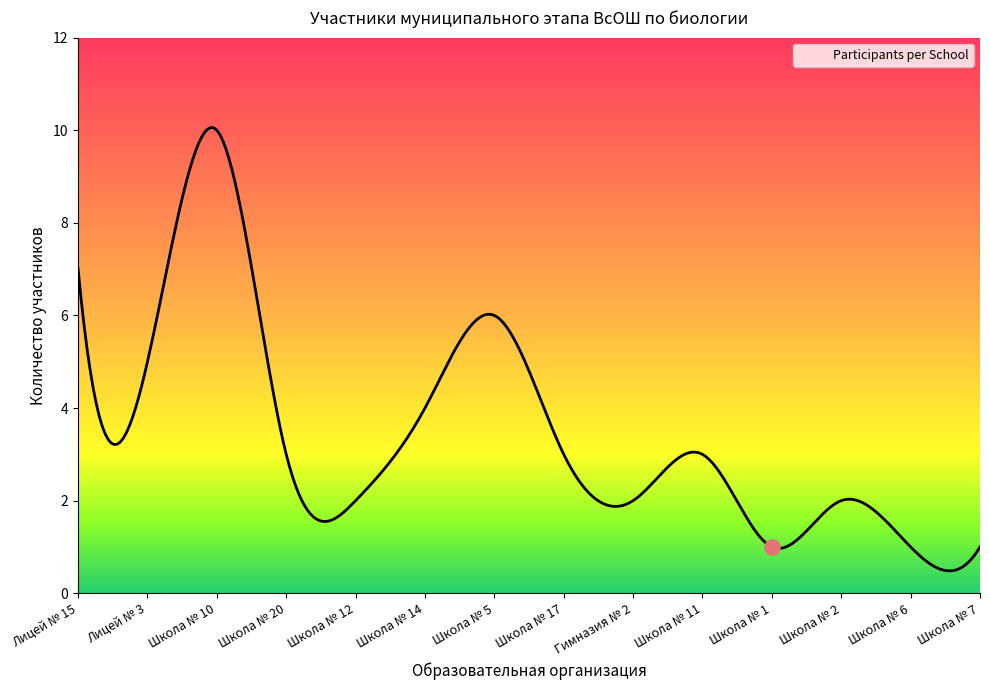

What is the maximum value shown in the chart?

10.1